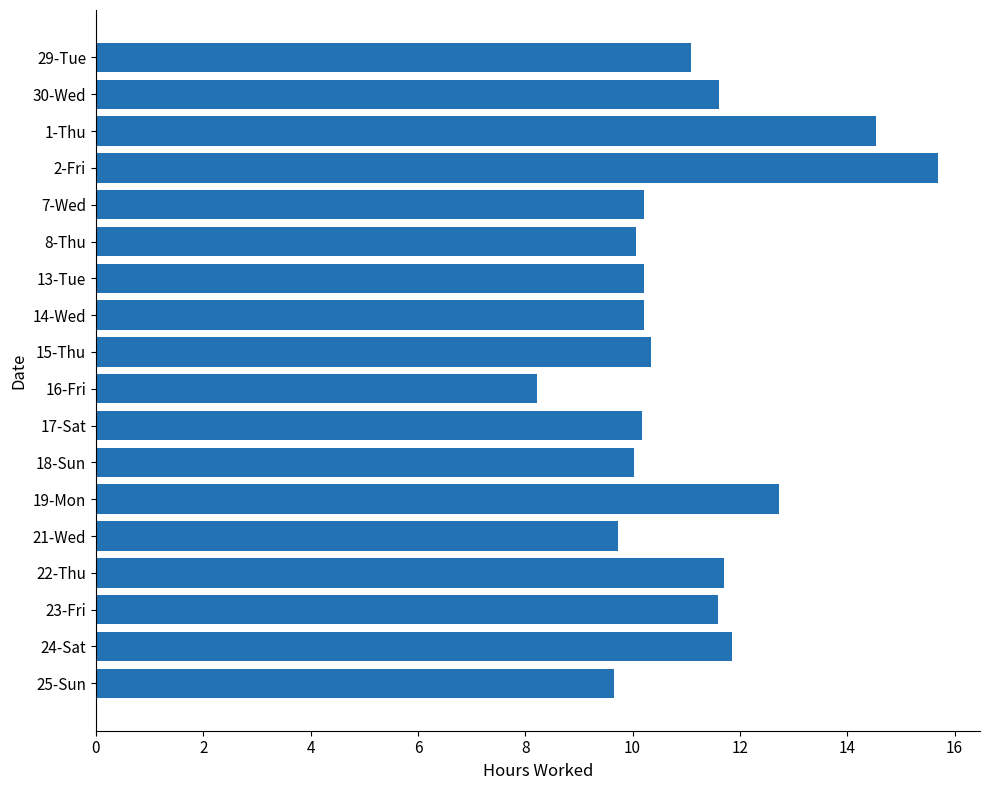

What is the change in value from 21-Wed to 22-Thu?

+2.0